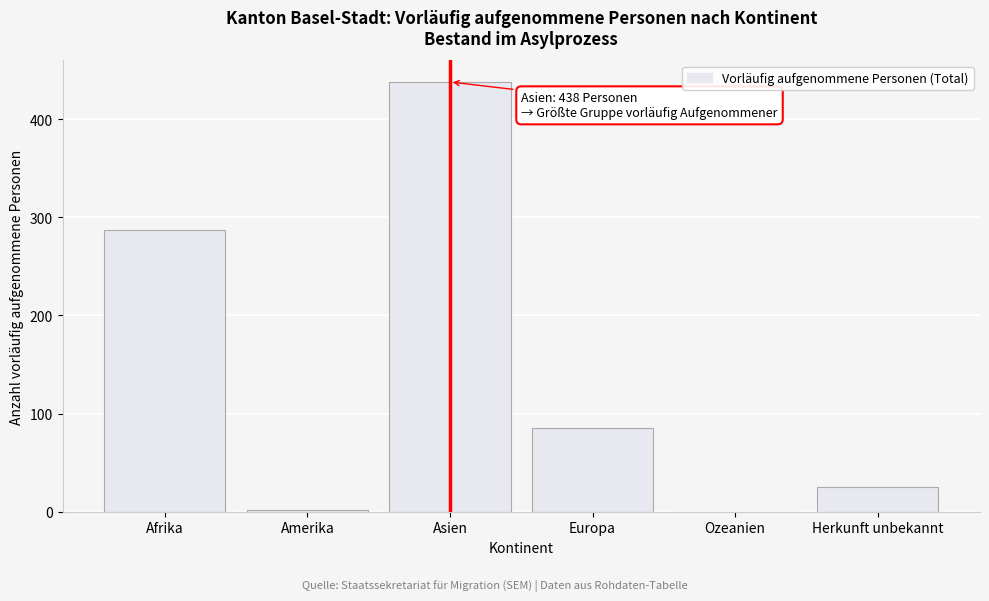

Reading left to right, transcribe all the data shown in this chart.

Afrika=287	Amerika=2	Asien=438	Europa=85	Ozeanien=0	Herkunft unbekannt=25